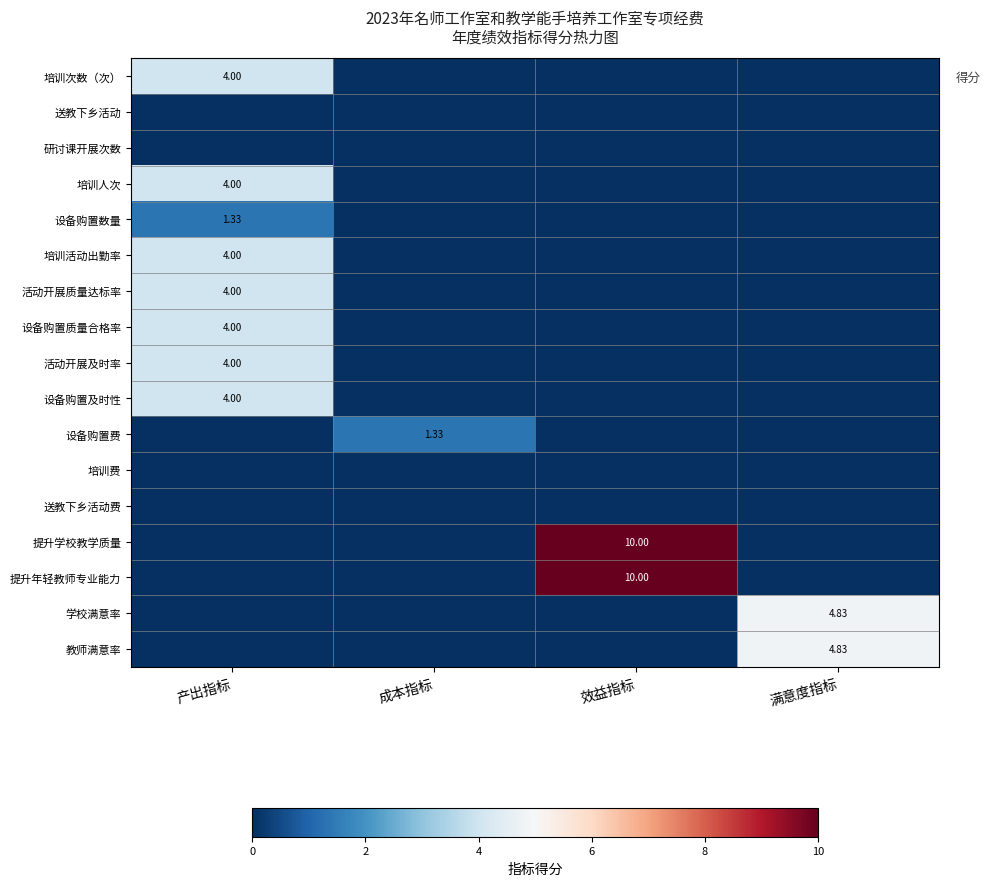

At which label does 设备购置数量 reach its minimum?

成本指标